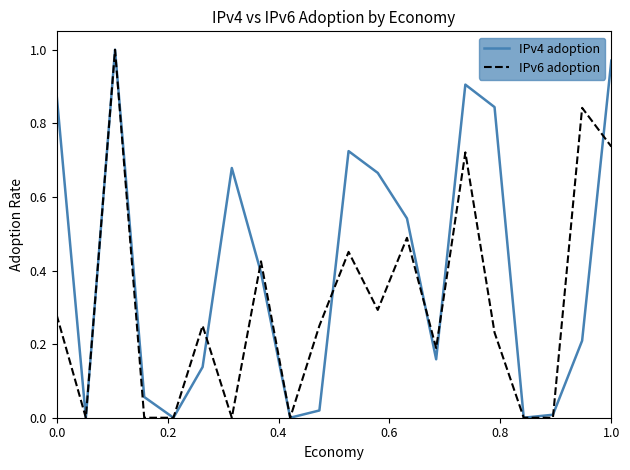

Which series has the largest total across all categories?

IPv4 adoption